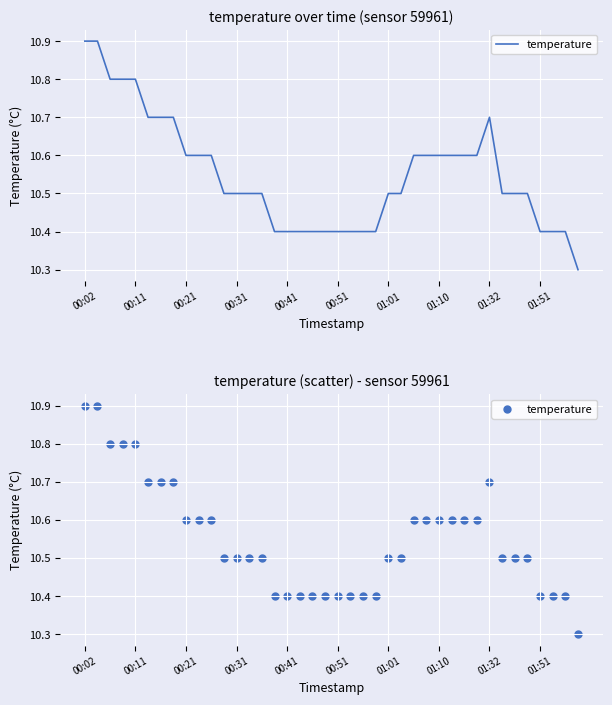

What is the change in value from 00:02 to 01:51?

-0.5